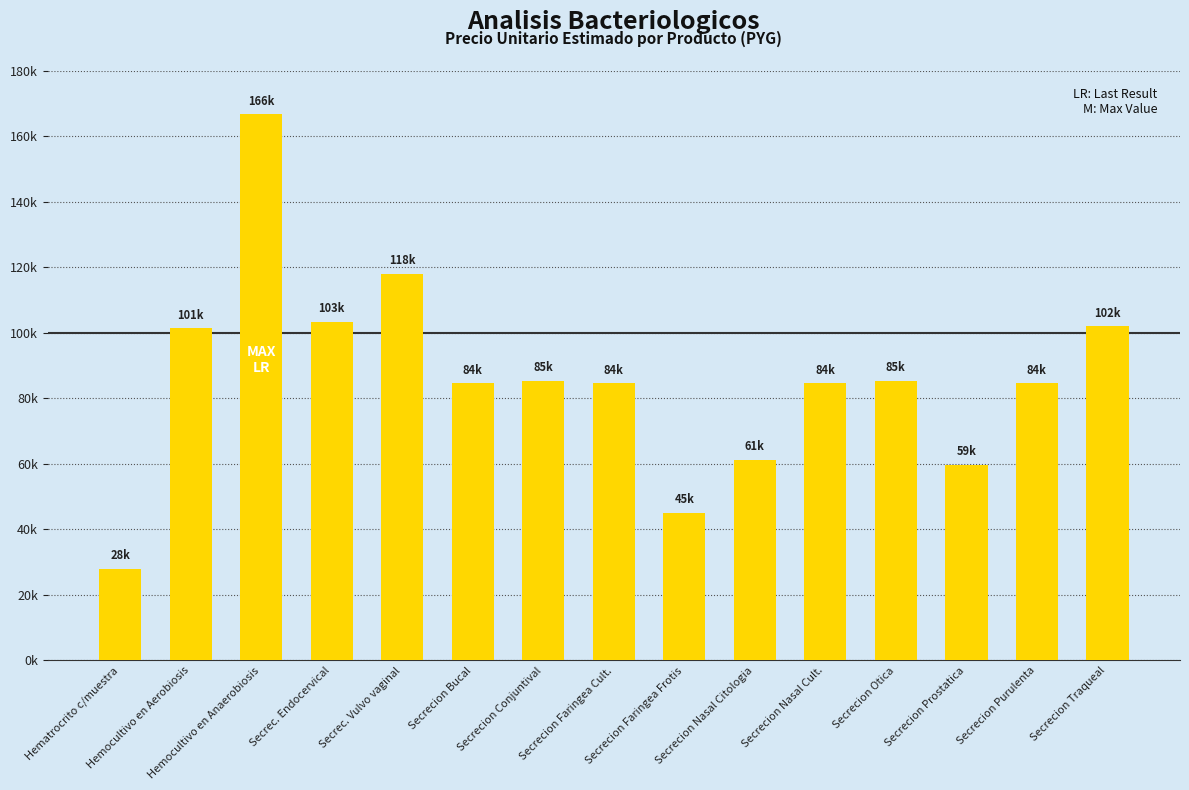

List the labels in order of value, largest first.

Hemocultivo en Anaerobiosis, Secrec. Vulvo vaginal, Secrec. Endocervical, Secrecion Traqueal, Hemocultivo en Aerobiosis, Secrecion Conjuntival, Secrecion Otica, Secrecion Bucal, Secrecion Faringea Cult., Secrecion Nasal Cult., Secrecion Purulenta, Secrecion Nasal Citologia, Secrecion Prostatica, Secrecion Faringea Frotis, Hematrocrito c/muestra